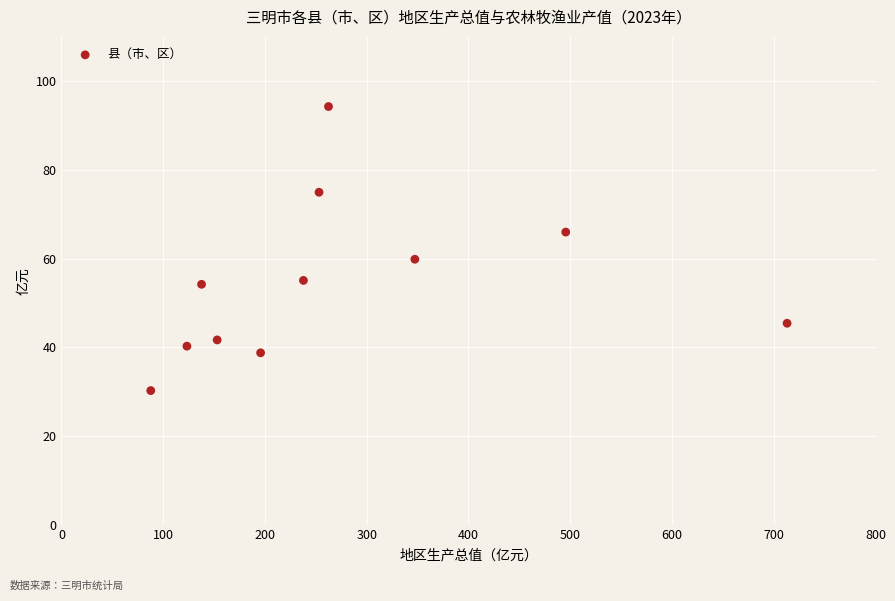

What Y value in the scatter plot is closest to 62?

59.8